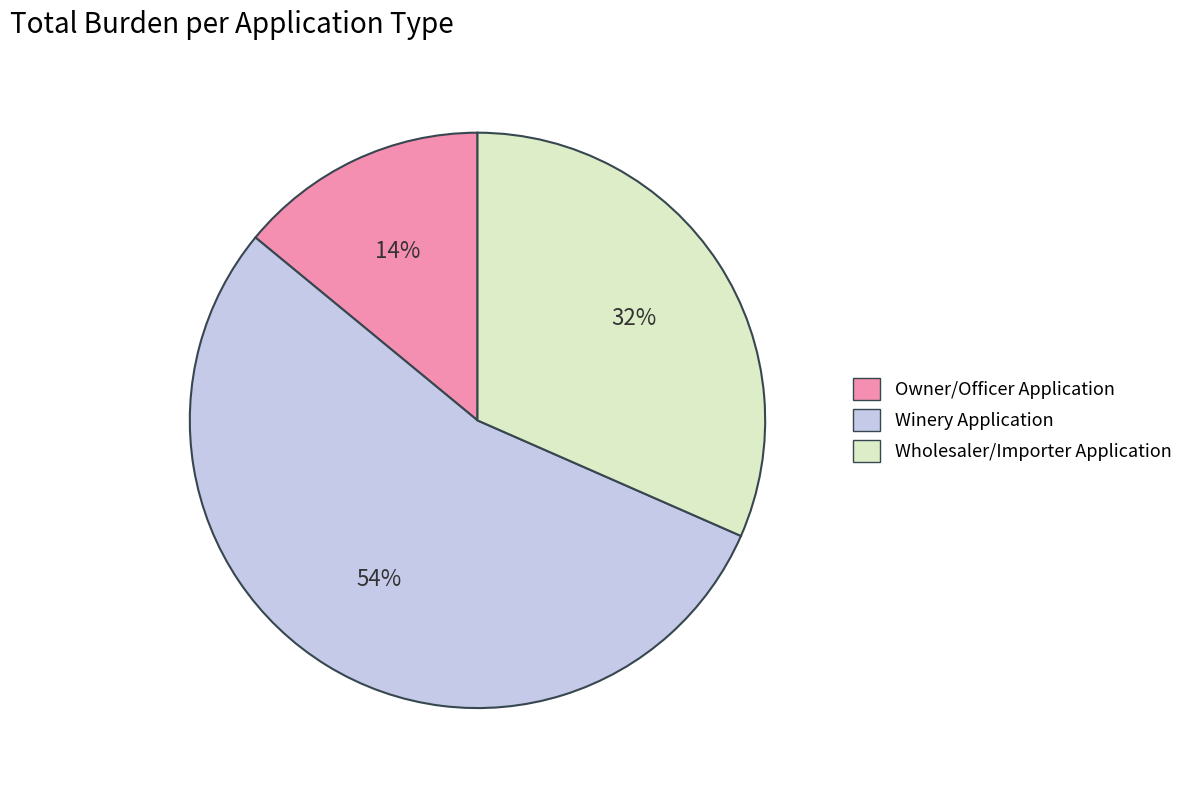

What is the smallest slice in the pie chart?

Owner/Officer Application